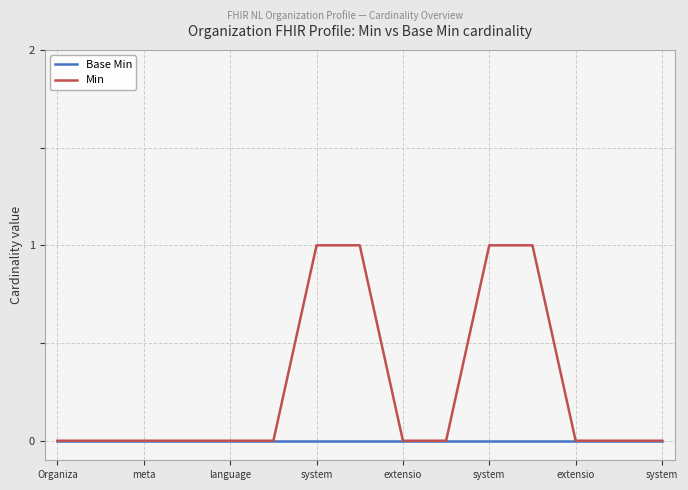

What are all the series names shown in the legend?

Base Min, Min